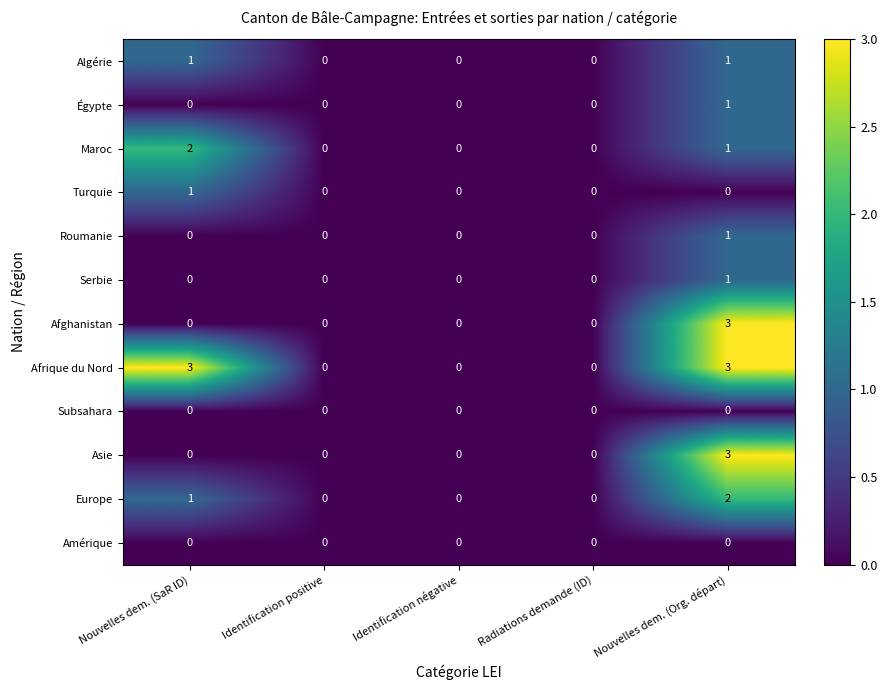

How many series are shown in this chart?

12